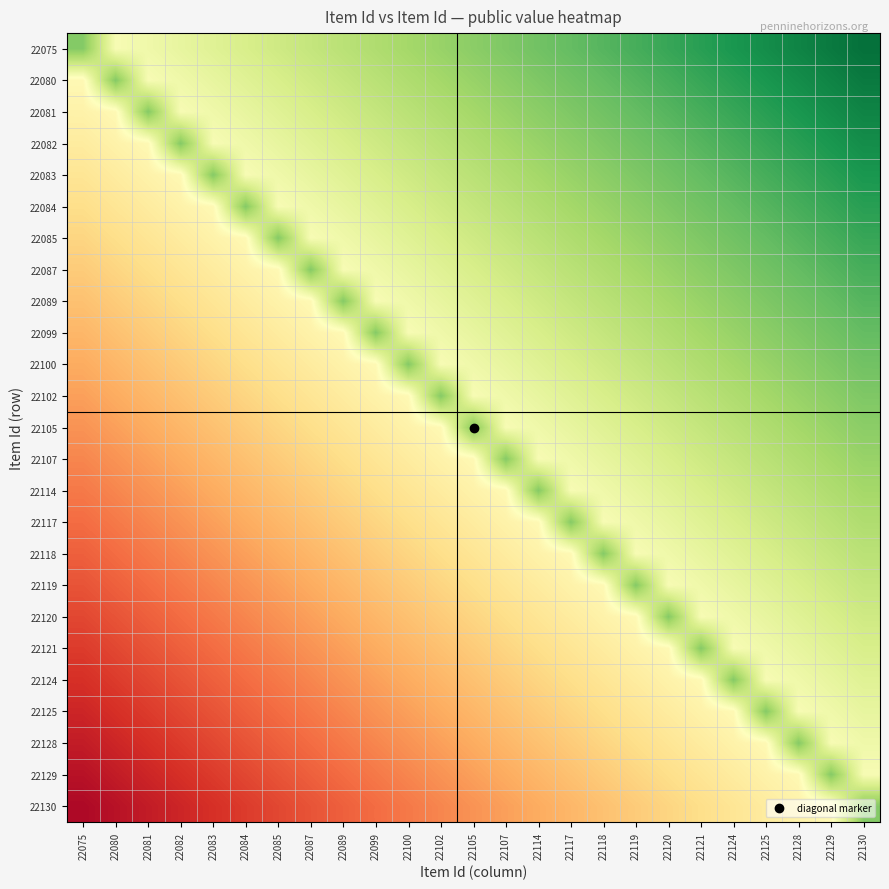

What is the total value across all series at 22081?

-9.5